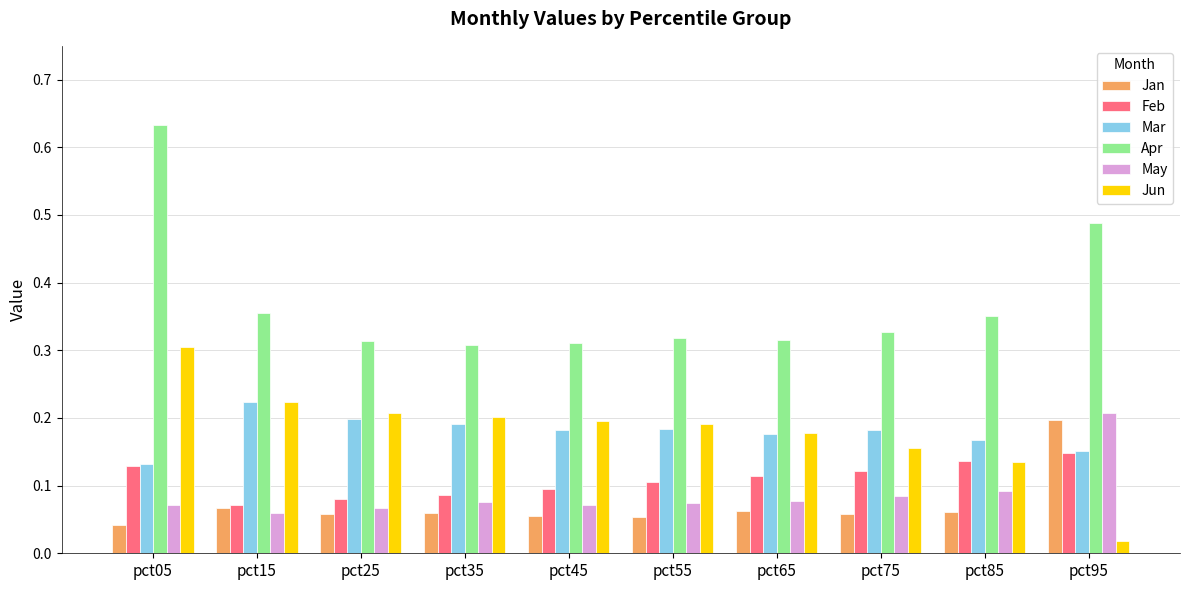

What is the sum of all Jan values?

0.7